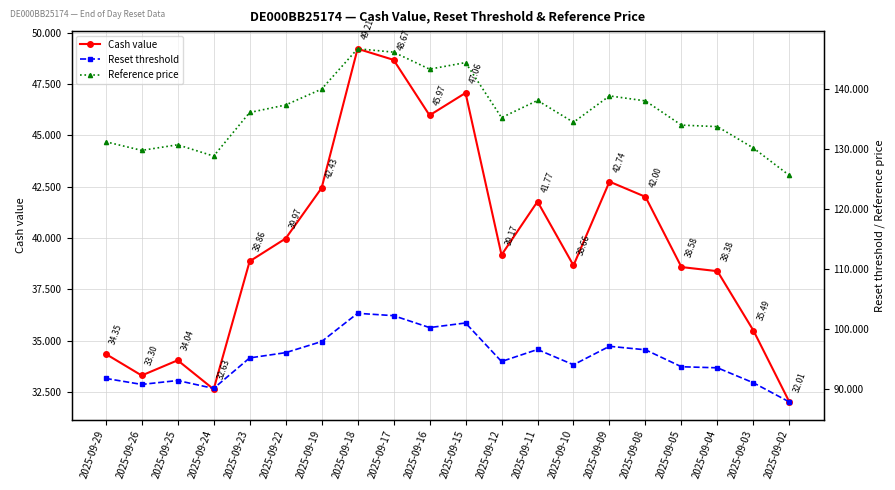

How many interior local valleys does the Reset threshold series have?

5